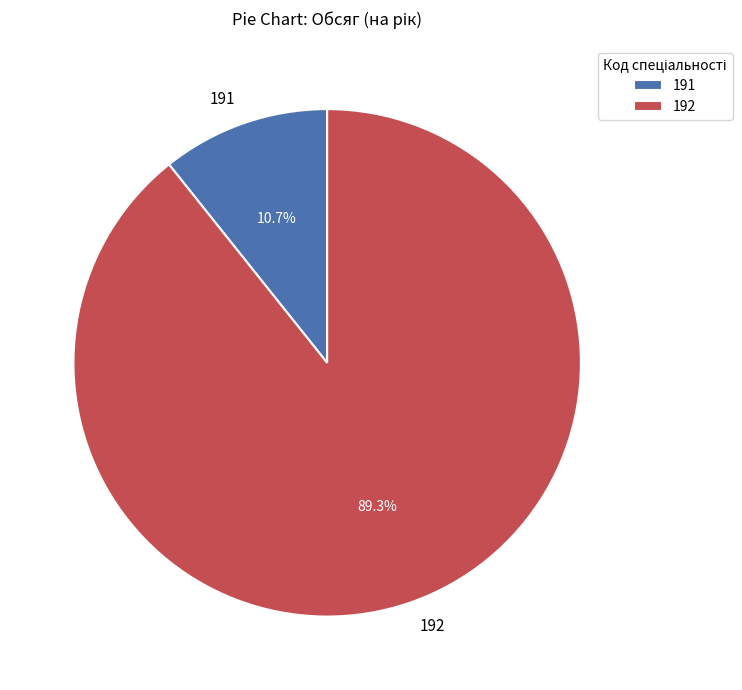

Which slice is the smallest?

191